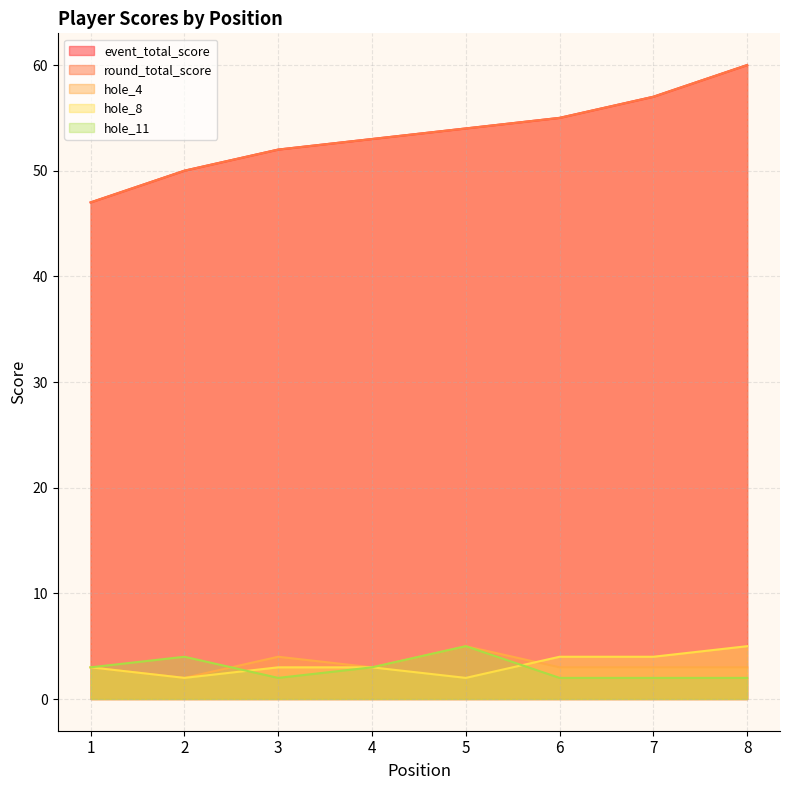

Rank the series by their maximum value, from highest to lowest.

event_total_score, round_total_score, hole_4, hole_8, hole_11